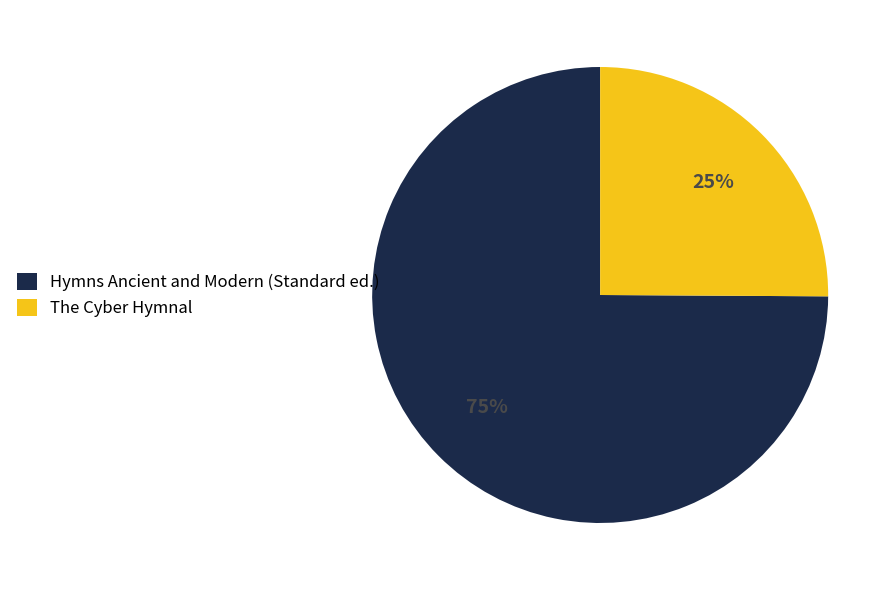

What is the ratio of the value at The Cyber Hymnal to the value at Hymns Ancient and Modern (Standard ed.)?

0.3